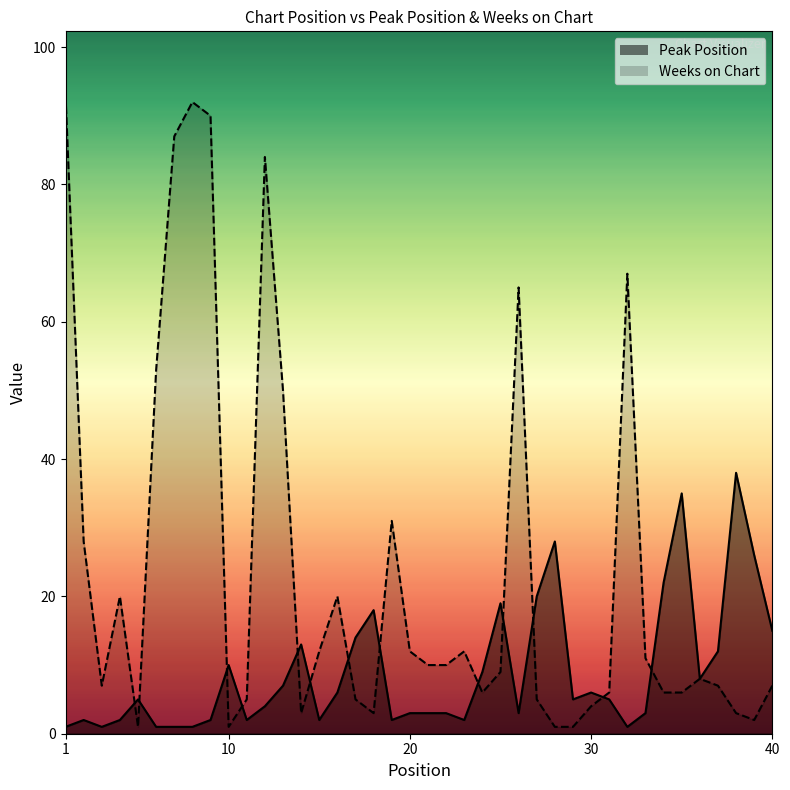

At which label does Weeks on Chart reach its minimum?

5